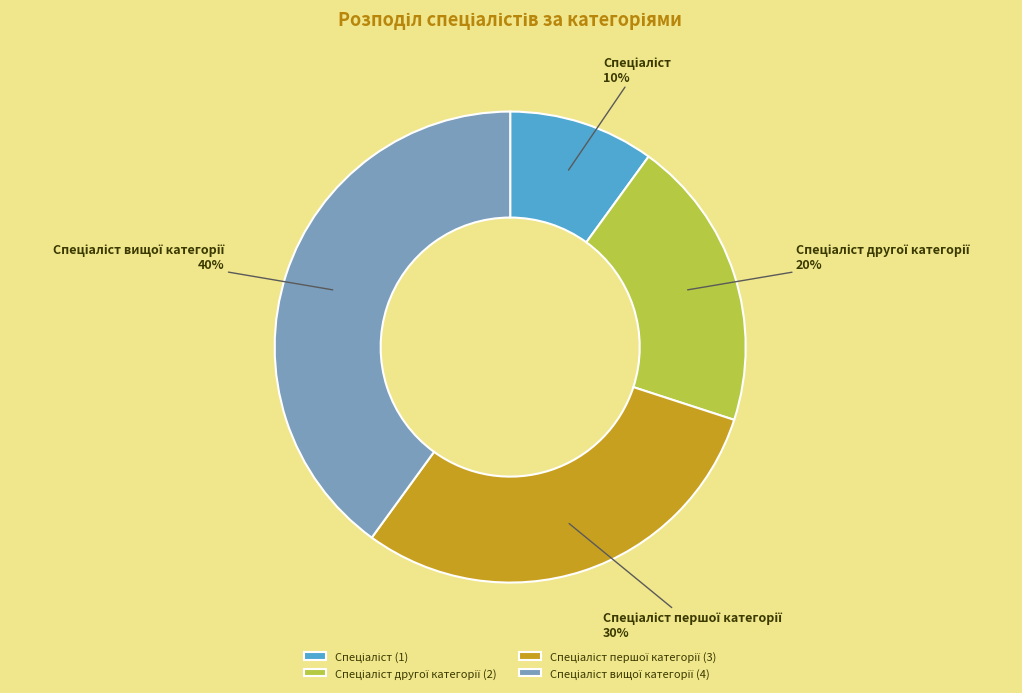

Is there any slice that represents more than half of the pie?

No